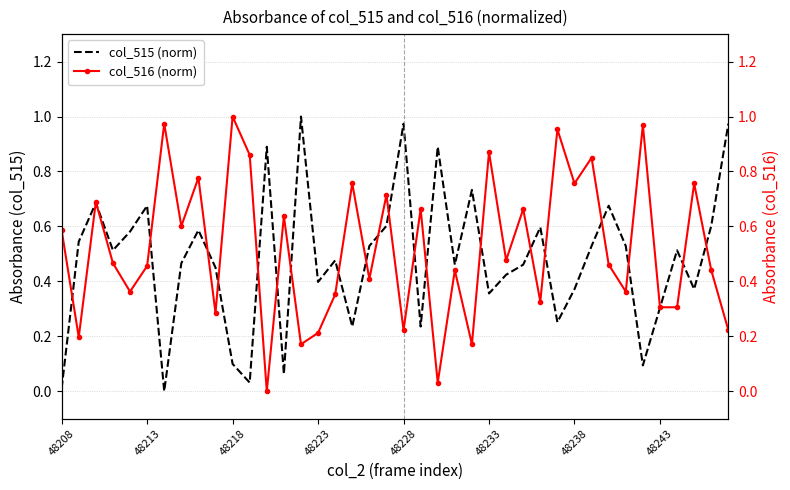

What is the highest value of the col_515 series?

1.0